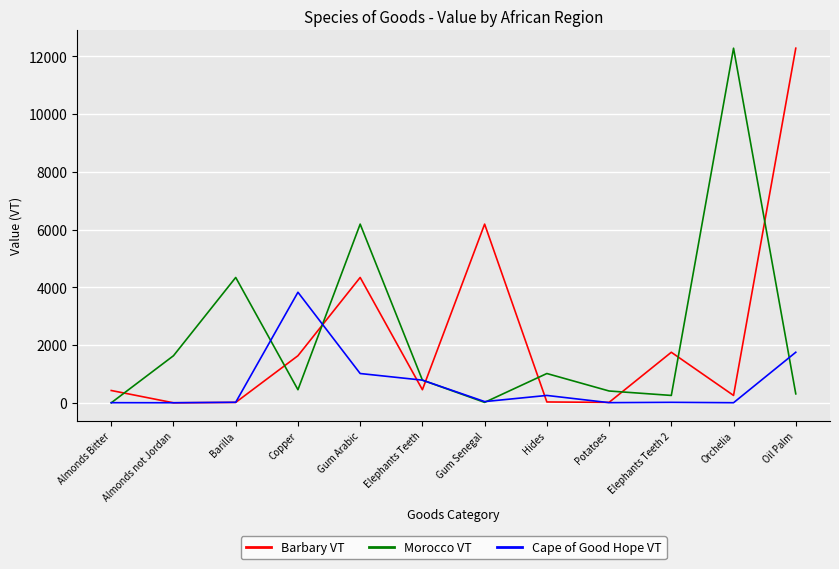

Count the number of data series in this chart.

3